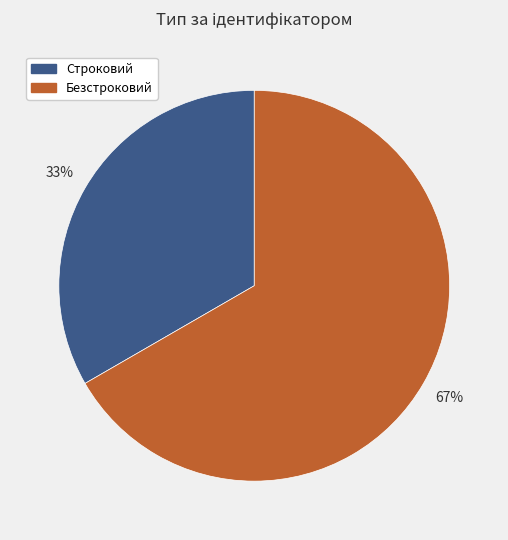

Approximately how many times larger is the value at Безстроковий compared to Строковий?

2.0